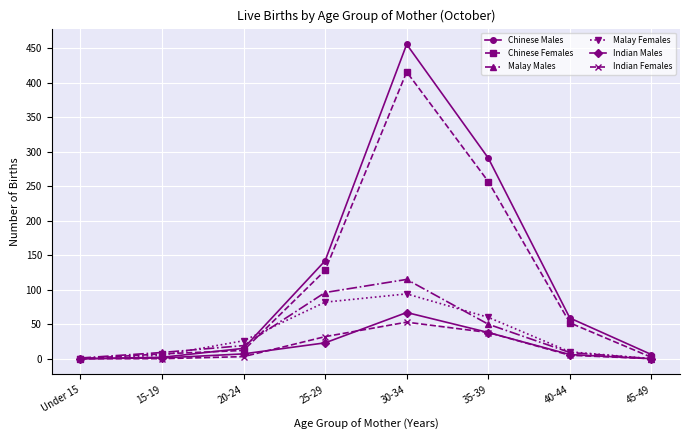

Is the value of Indian Females at 25-29 greater than the value of Chinese Males at 45-49?

Yes